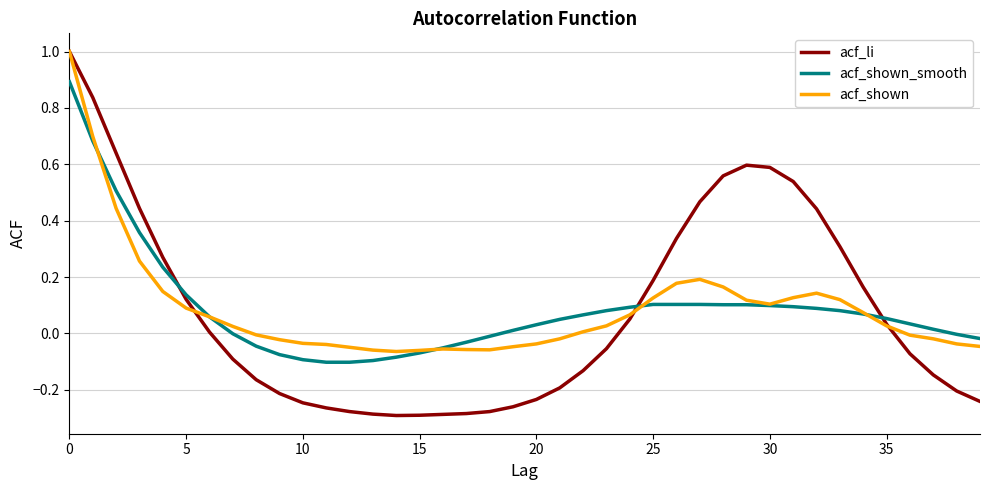

Is this an area chart (filled region under the line)?

No